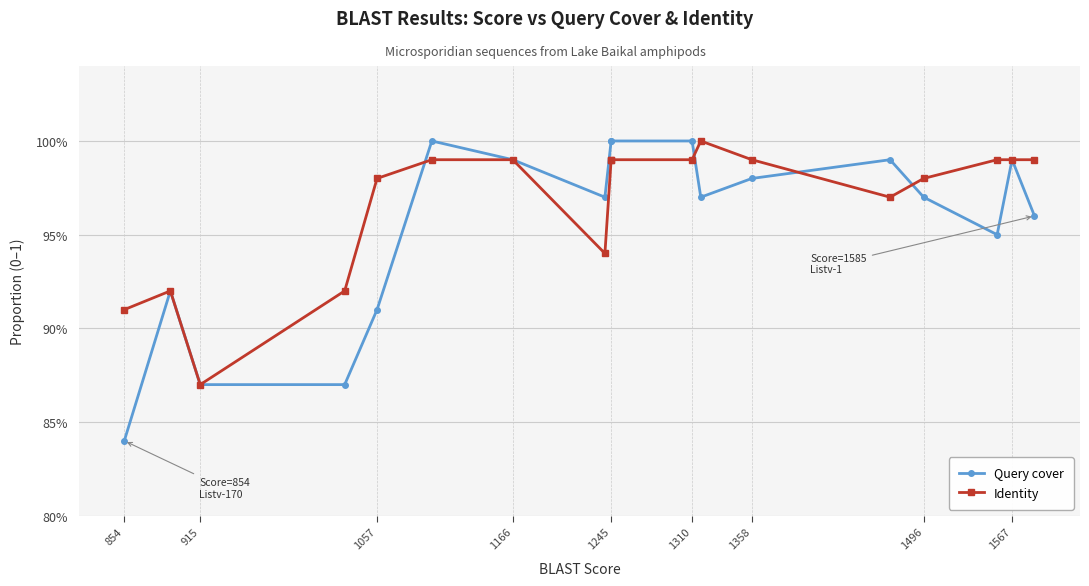

What is the smallest value displayed?

0.8